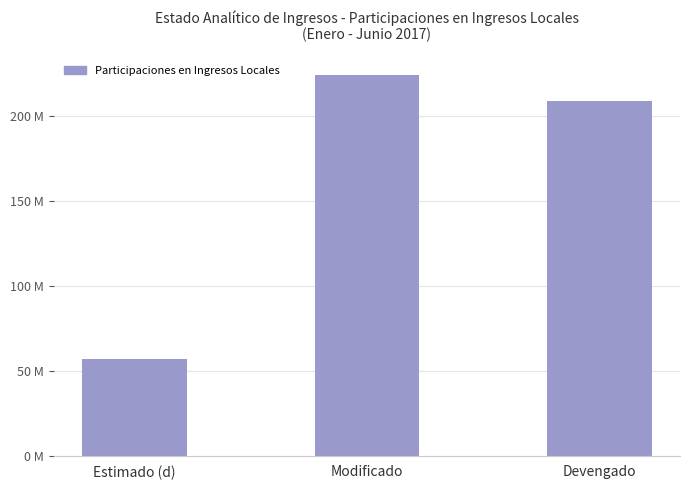

Is it true that the value at Estimado (d) is 56805008?

True